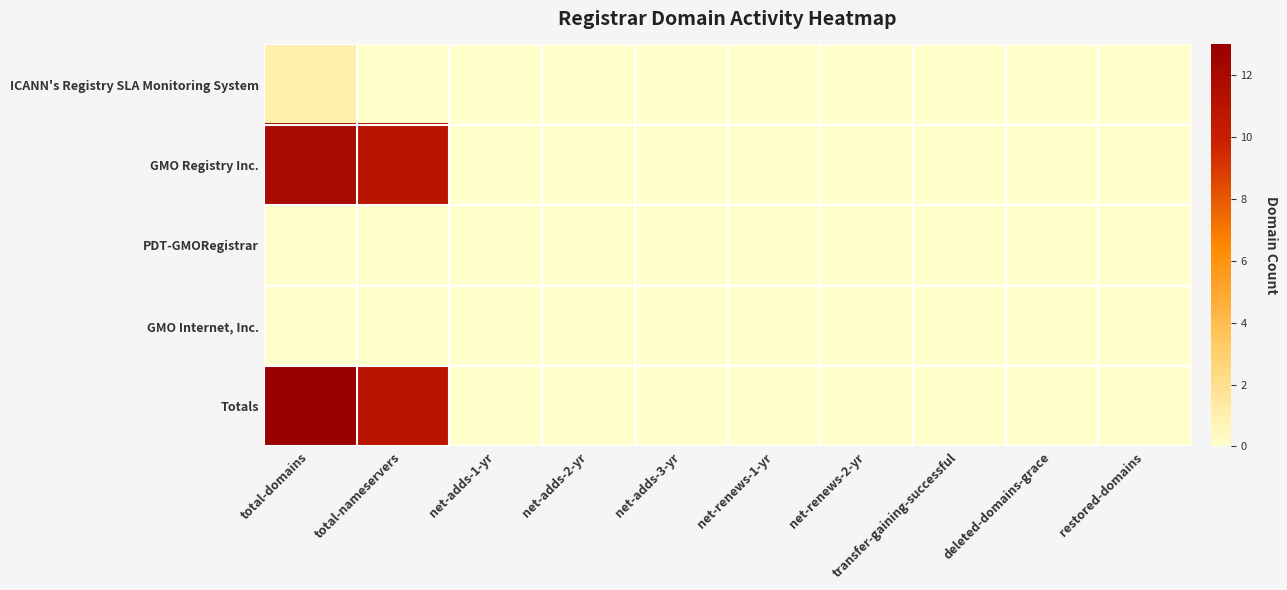

Reading left to right, transcribe all the data shown in this chart.

ICANN's Registry SLA Monitoring System: total-domains=1	total-nameservers=0	net-adds-1-yr=0	net-adds-2-yr=0	net-adds-3-yr=0	net-renews-1-yr=0	net-renews-2-yr=0	transfer-gaining-successful=0	deleted-domains-grace=0	restored-domains=0
GMO Registry Inc.: total-domains=12	total-nameservers=11	net-adds-1-yr=0	net-adds-2-yr=0	net-adds-3-yr=0	net-renews-1-yr=0	net-renews-2-yr=0	transfer-gaining-successful=0	deleted-domains-grace=0	restored-domains=0
PDT-GMORegistrar: total-domains=0	total-nameservers=0	net-adds-1-yr=0	net-adds-2-yr=0	net-adds-3-yr=0	net-renews-1-yr=0	net-renews-2-yr=0	transfer-gaining-successful=0	deleted-domains-grace=0	restored-domains=0
GMO Internet, Inc.: total-domains=0	total-nameservers=0	net-adds-1-yr=0	net-adds-2-yr=0	net-adds-3-yr=0	net-renews-1-yr=0	net-renews-2-yr=0	transfer-gaining-successful=0	deleted-domains-grace=0	restored-domains=0
Totals: total-domains=13	total-nameservers=11	net-adds-1-yr=0	net-adds-2-yr=0	net-adds-3-yr=0	net-renews-1-yr=0	net-renews-2-yr=0	transfer-gaining-successful=0	deleted-domains-grace=0	restored-domains=0